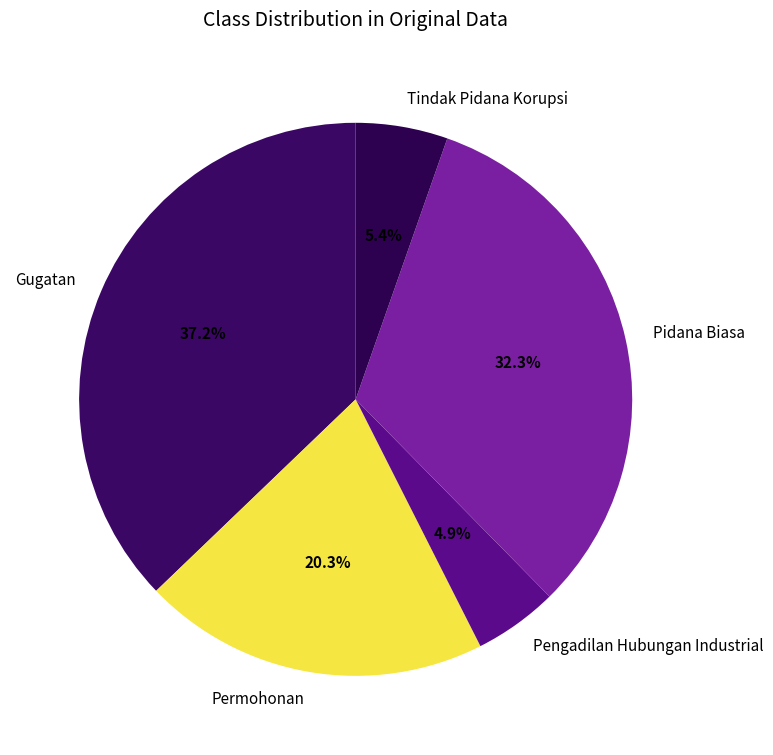

Which category has the biggest portion of the pie?

Gugatan